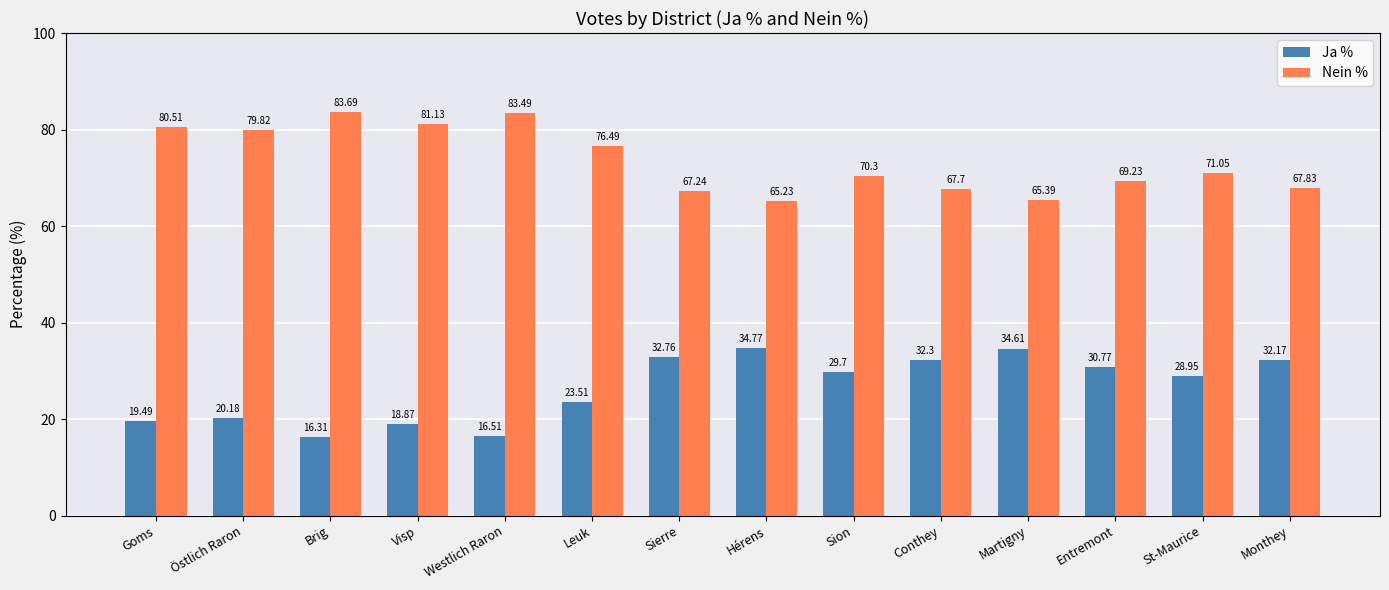

What are all the series names shown in the legend?

Ja %, Nein %